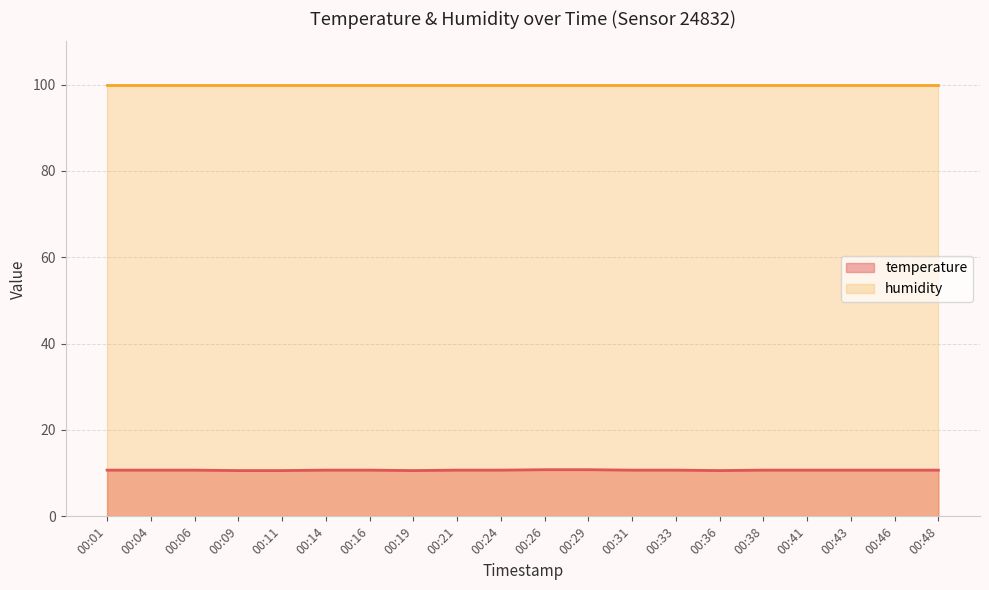

Read the value at 00:41.

10.7